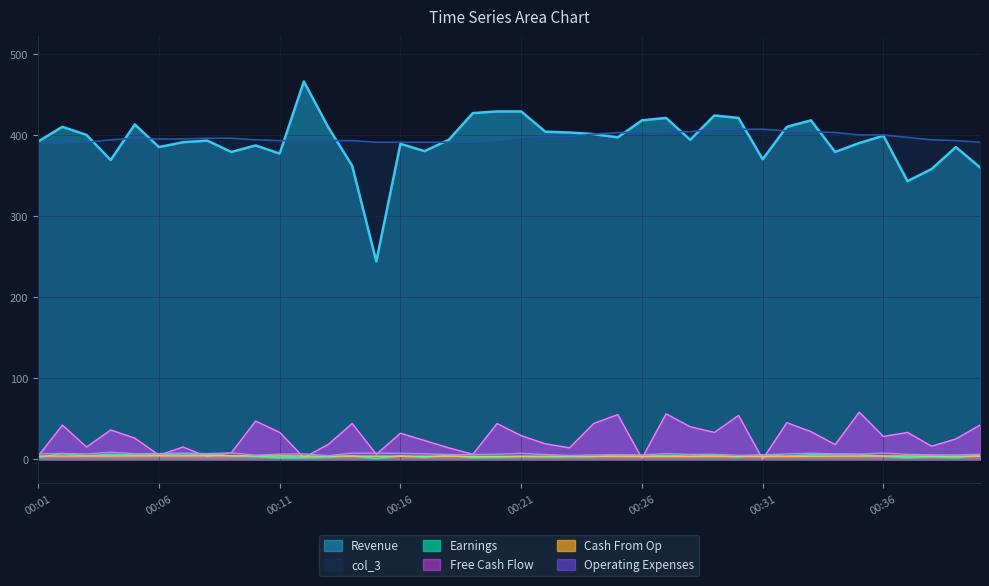

List the series in order of their peak value, highest first.

Revenue, col_3, Free Cash Flow, Operating Expenses, Earnings, Cash From Op